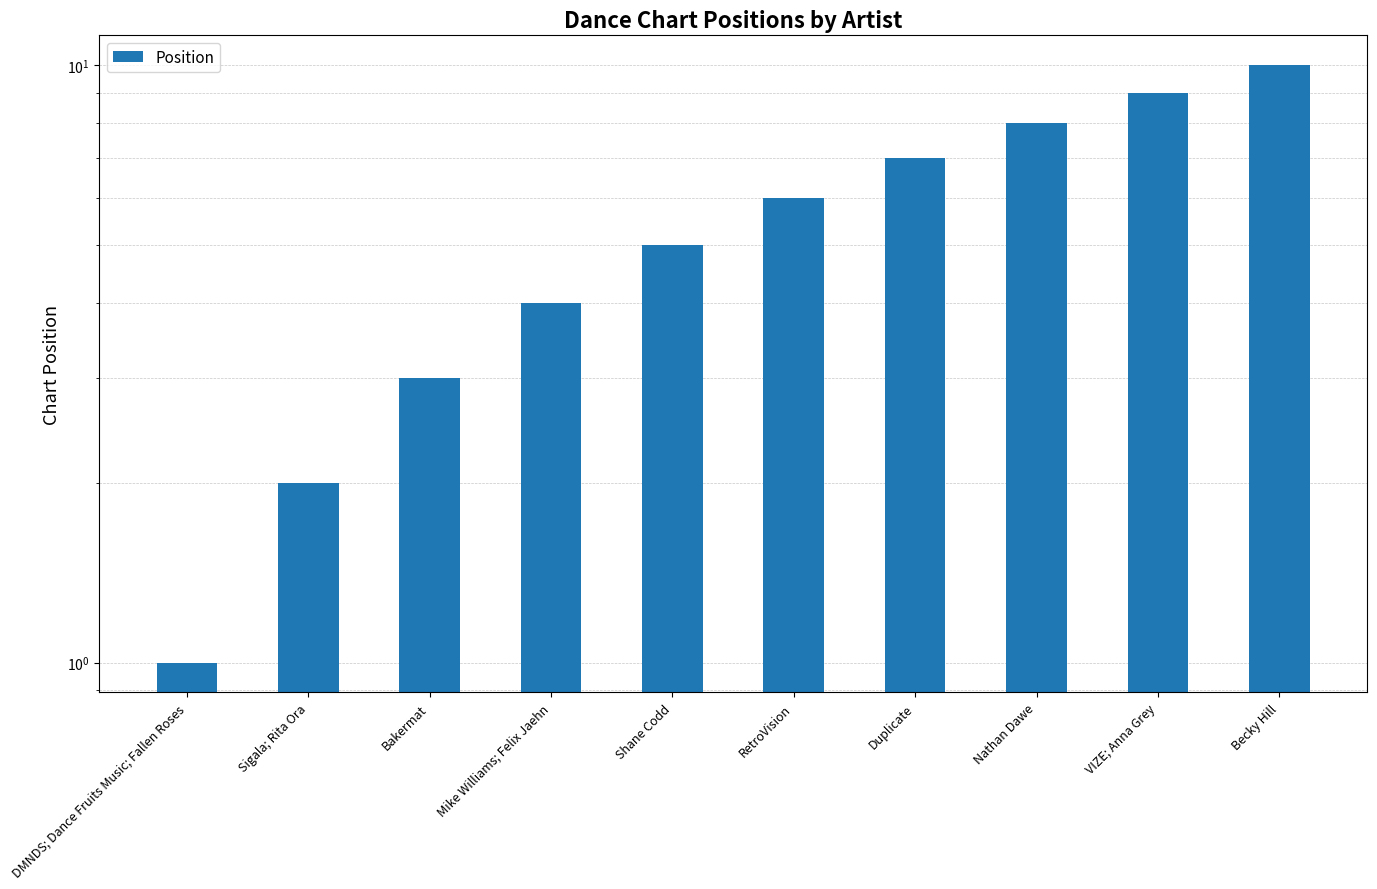

Which has a higher value, Mike Williams; Felix Jaehn or Duplicate?

Duplicate